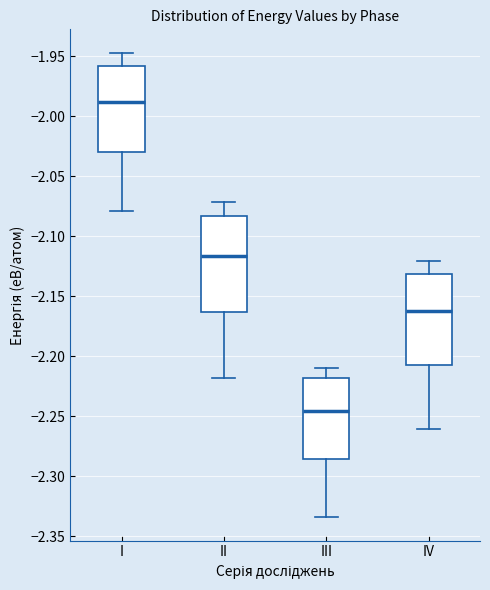

Which box has the highest median line?

I